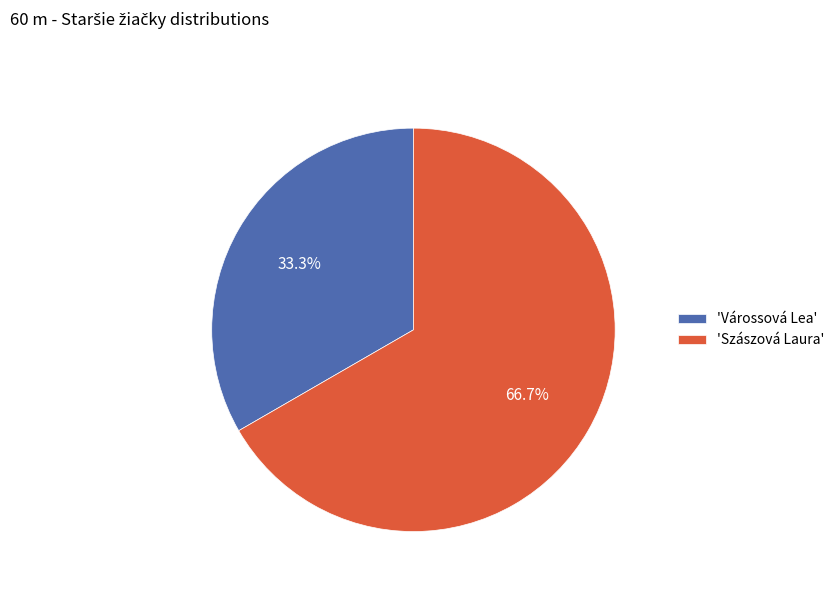

Does any single category account for the majority?

Yes